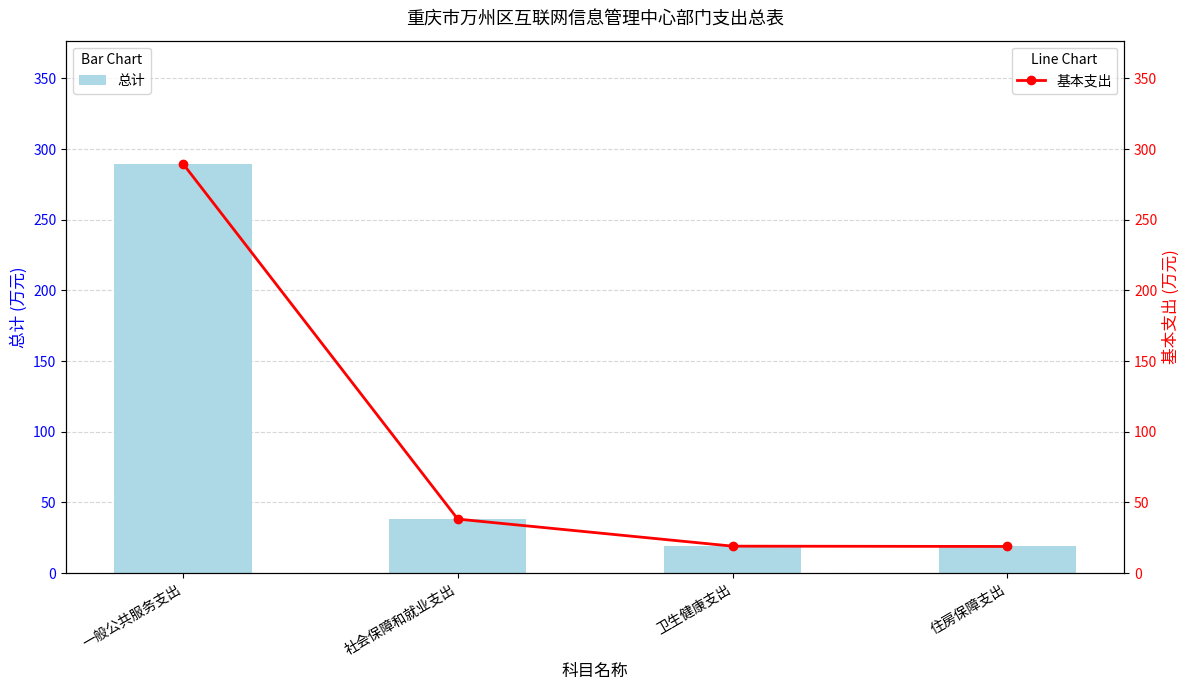

How many values in the 总计 series exceed 38?

2